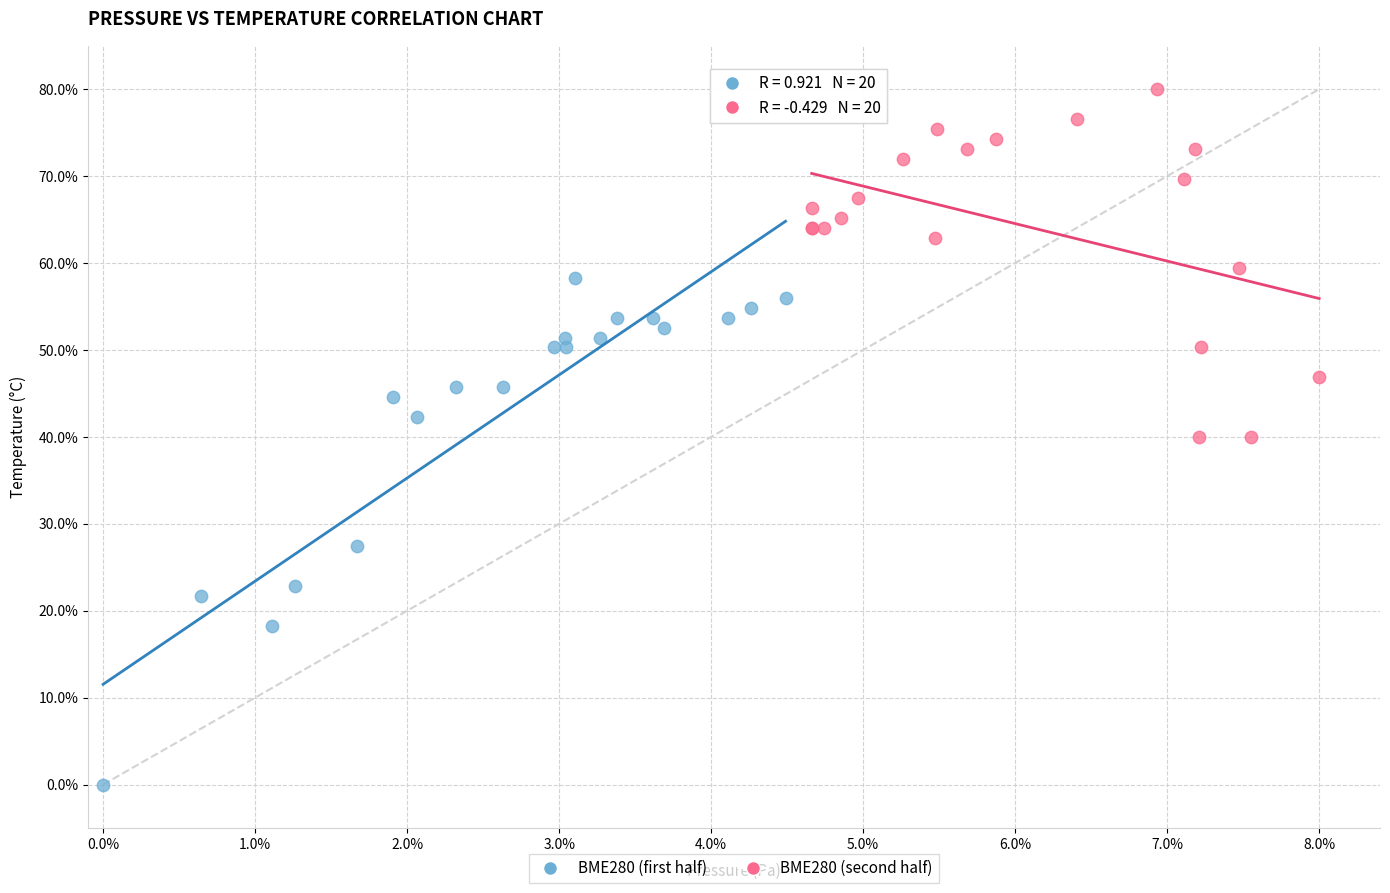

Which series has the widest spread of Y values?

BME280 (first half)